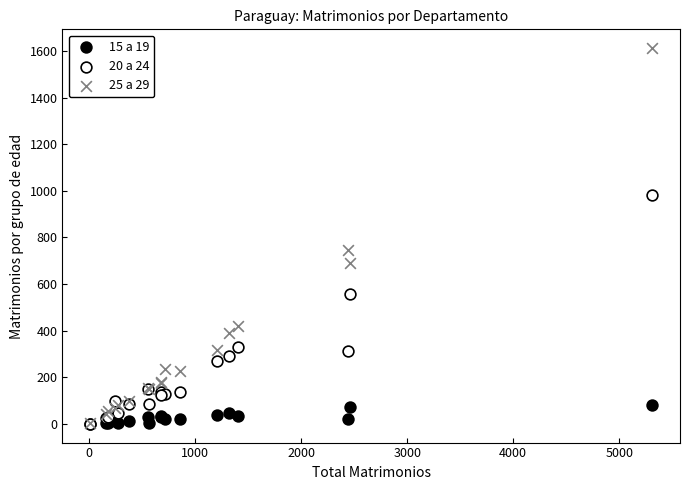

What are all the series names shown in the legend?

15 a 19, 20 a 24, 25 a 29